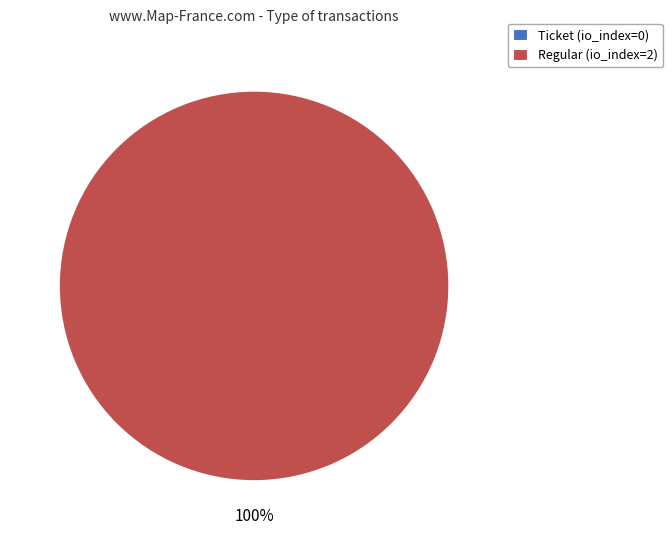

To the nearest percent, what is the combined percentage of Ticket and Regular?

100%